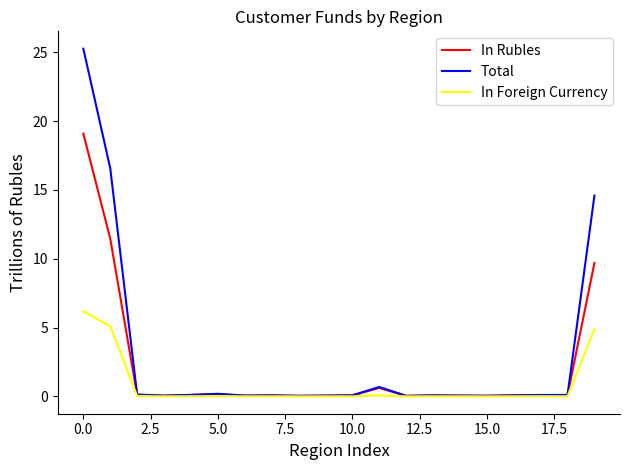

Which series has the widest spread of values?

Total